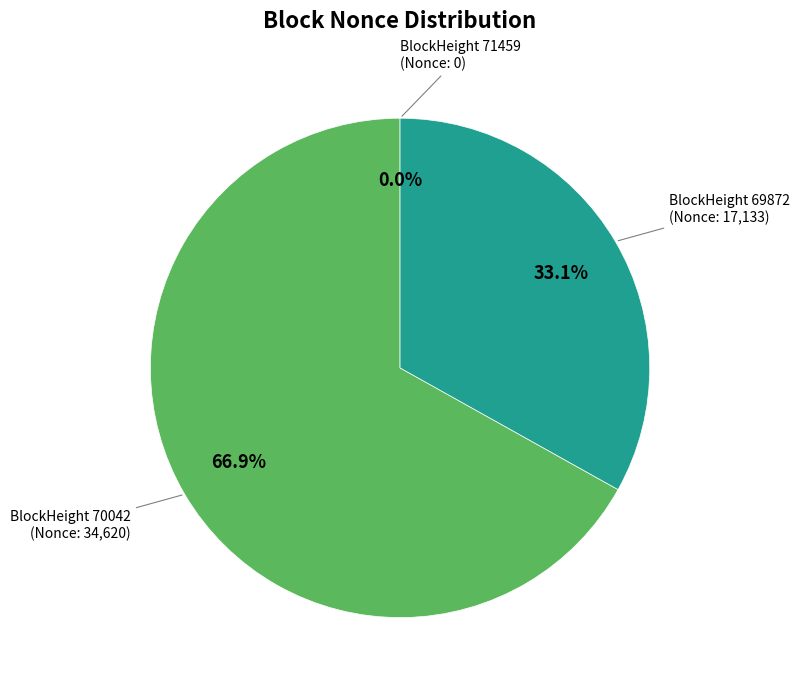

Is it true that 71459 is 0% of the pie?

True